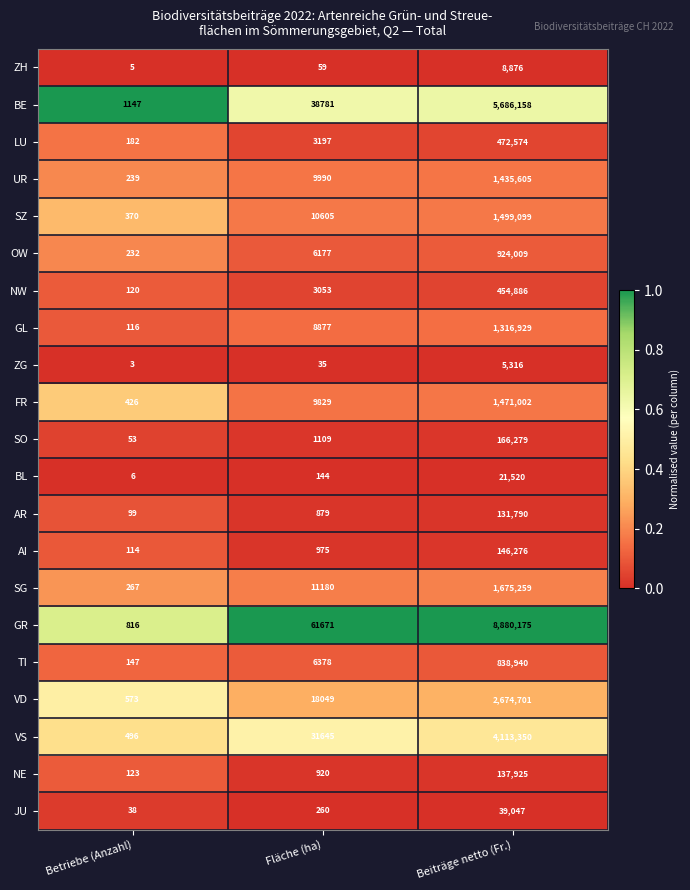

Which series has the widest spread of values?

GR